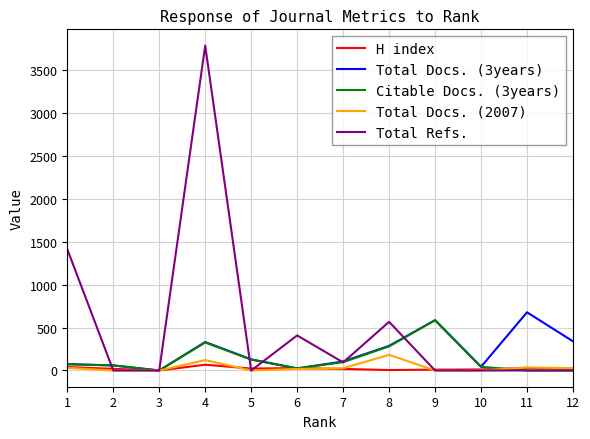

What is the total value across all series at 11?

742